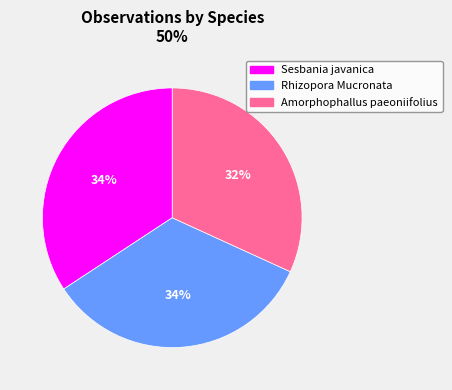

To the nearest percent, what percentage of the pie is Amorphophallus paeoniifolius?

32%